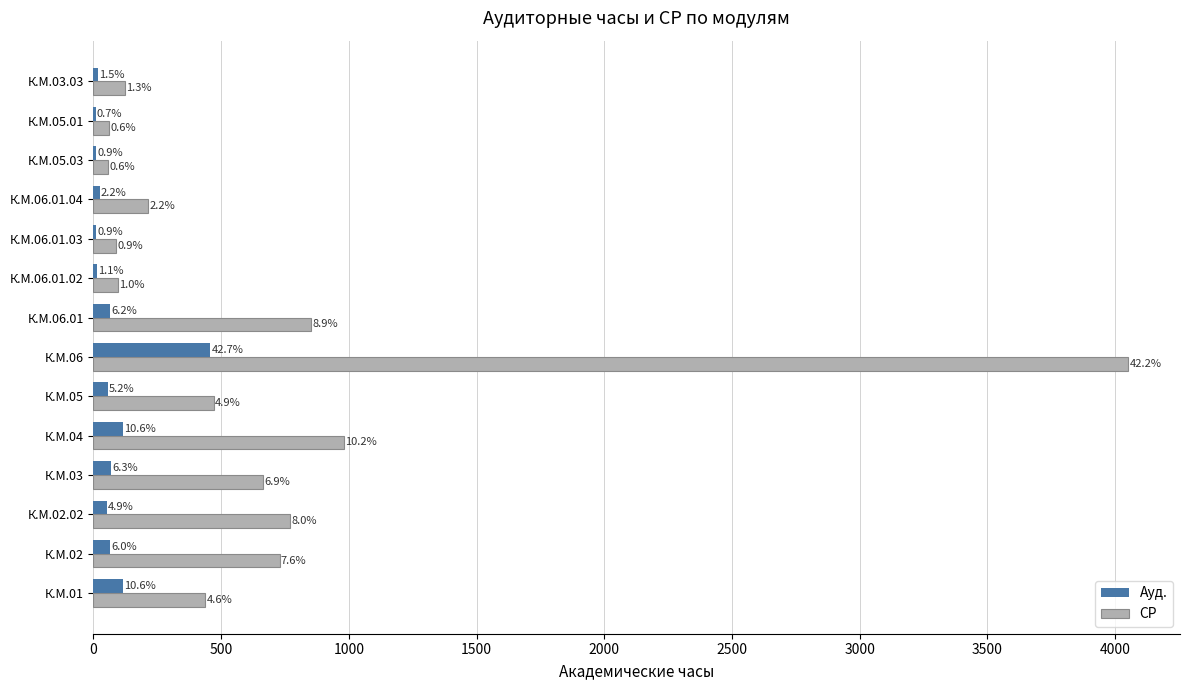

What are all the series names shown in the legend?

Ауд., СР